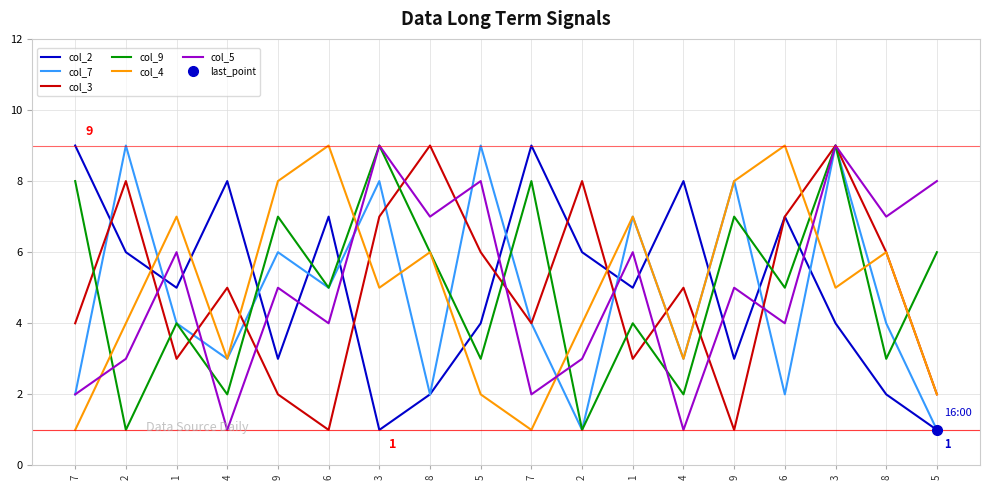

At how many categories does at least one series exceed 4?

18